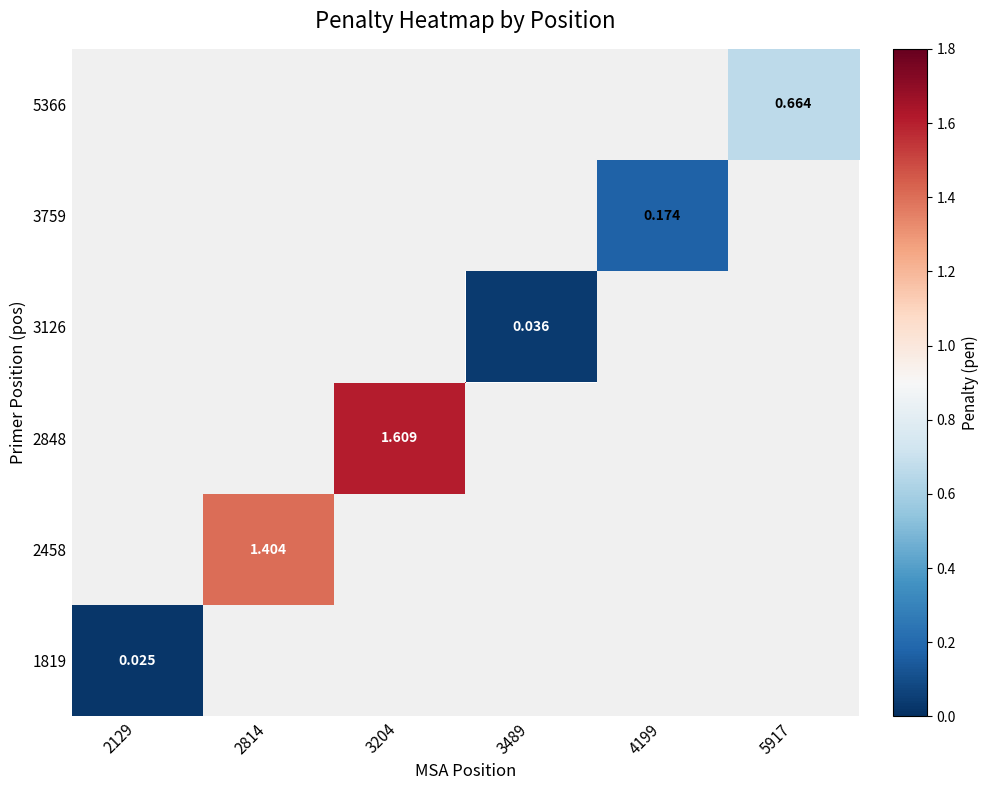

Which category has the lowest value across all series?

2129